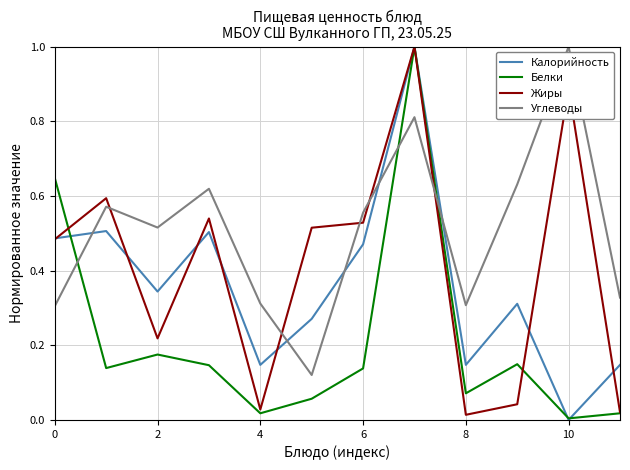

Rank the series by their average value, from lowest to highest.

Белки, Калорийность, Жиры, Углеводы